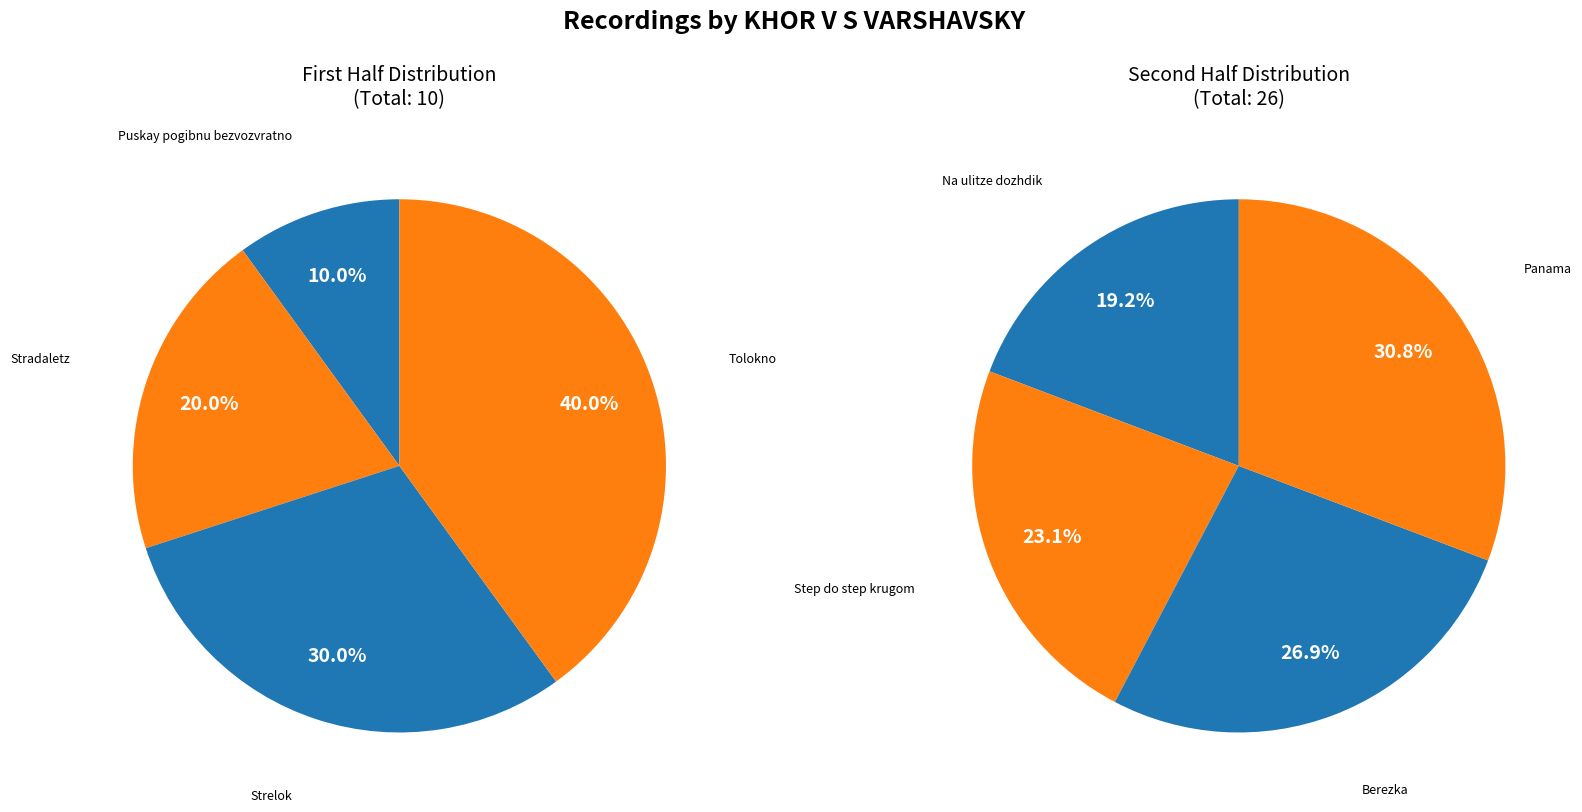

How many slices are in this pie chart?

8